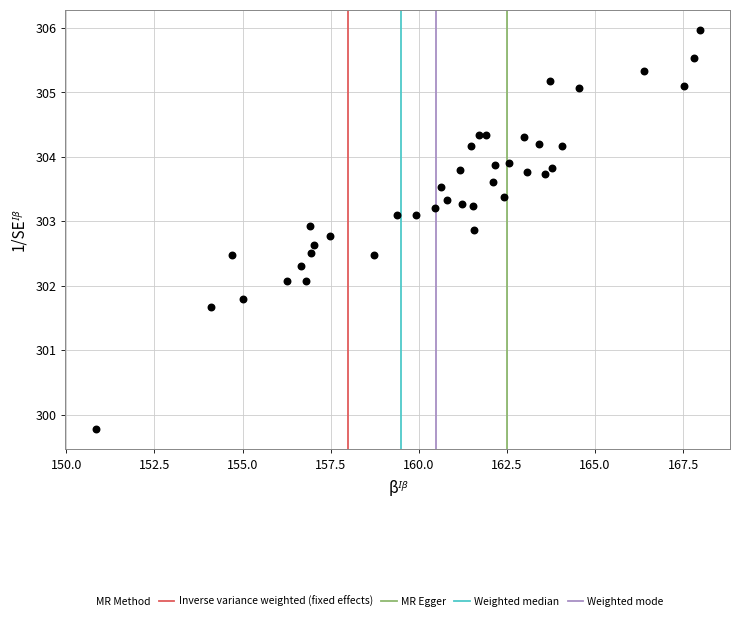

What is the range of Y values (max minus min)?

6.2